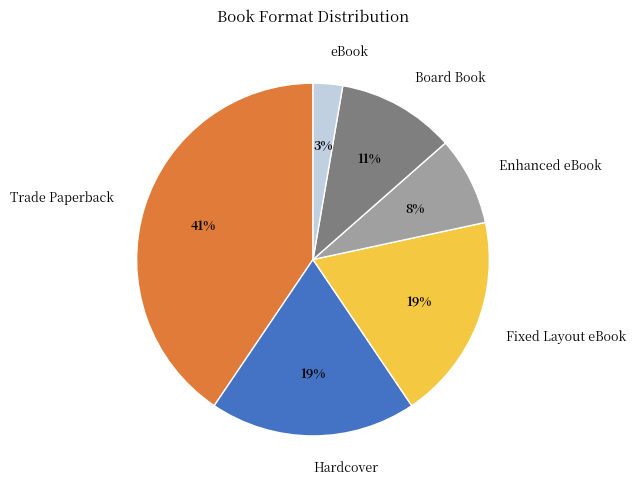

Combined, do Fixed Layout eBook and Board Book account for over 50%?

No